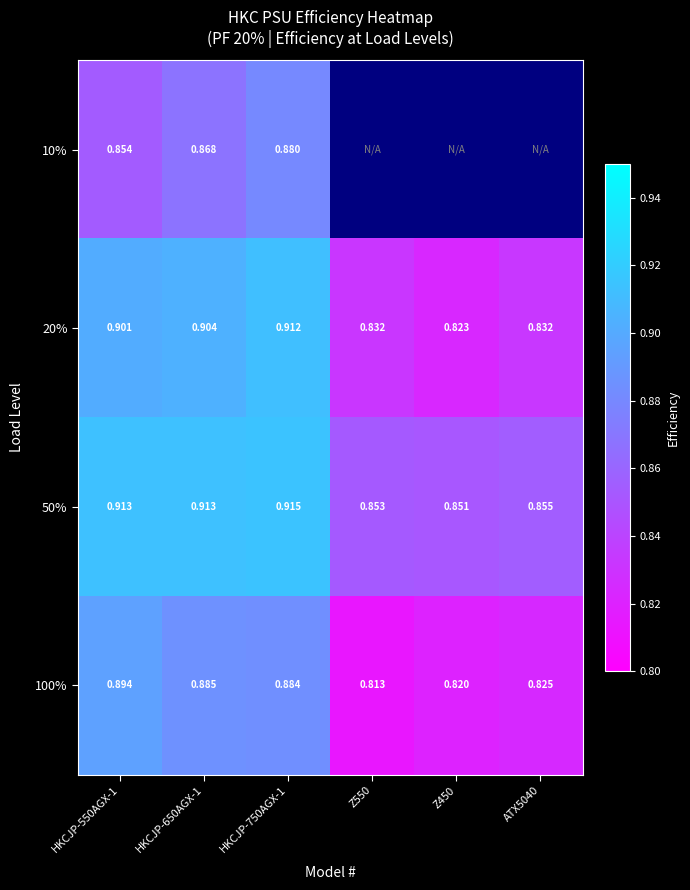

How many 50% values are between 0 and 1?

6